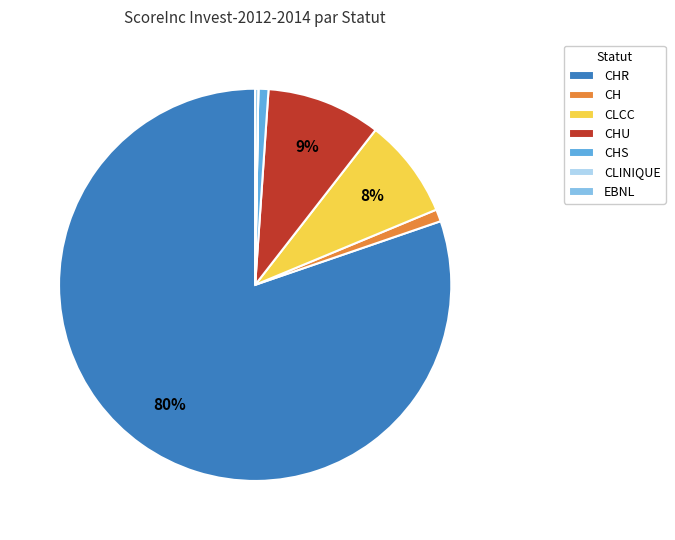

Which slice is the largest?

CHR